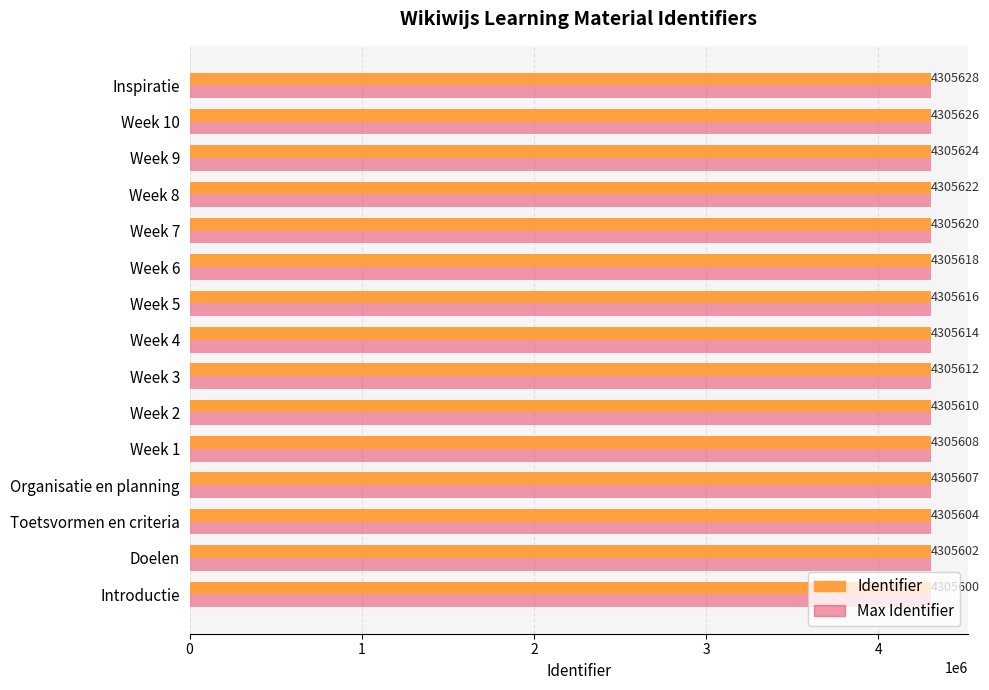

List the series in order of their overall mean, lowest first.

Identifier, Max Identifier